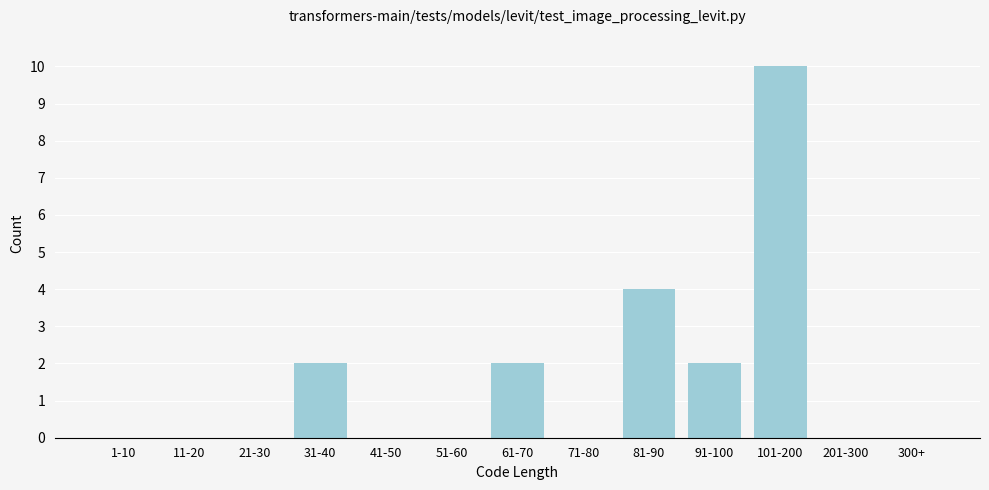

Reading left to right, extract all data points from this chart.

1-10=0	11-20=0	21-30=0	31-40=2	41-50=0	51-60=0	61-70=2	71-80=0	81-90=4	91-100=2	101-200=10	201-300=0	300+=0